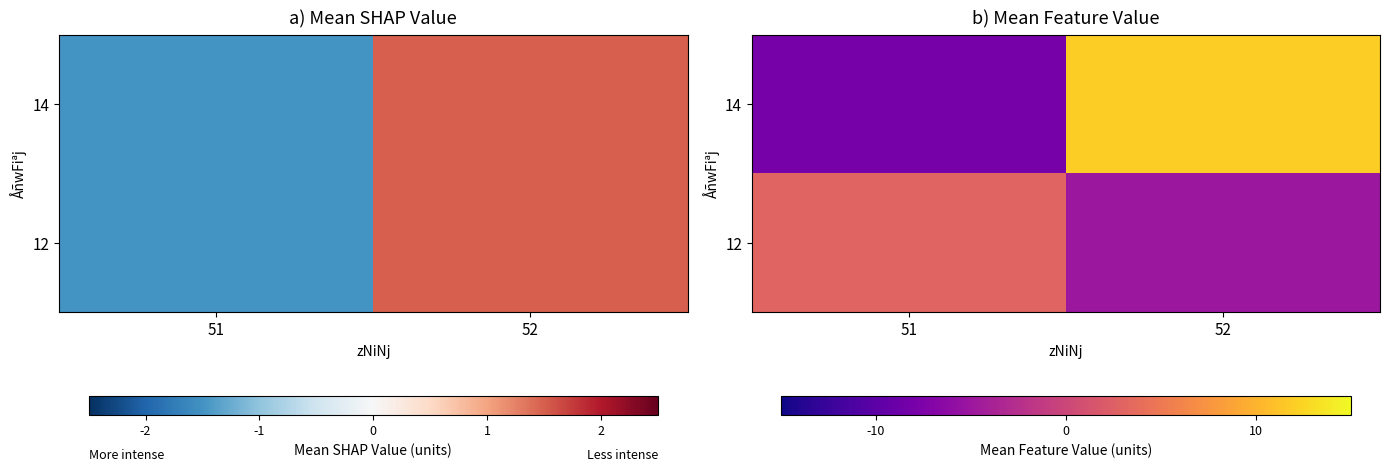

Which label corresponds to the largest value in the chart?

52